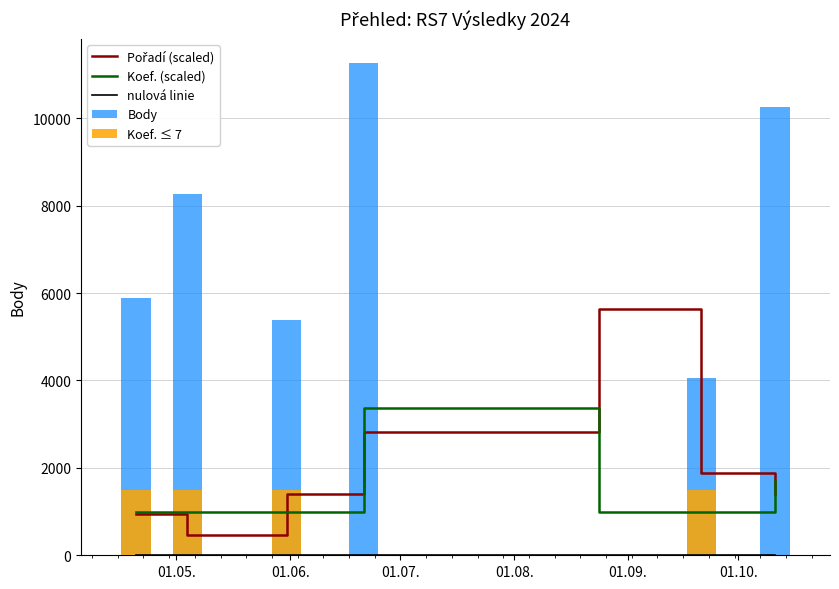

Reading left to right, extract all data points from this chart.

Pořadí (scaled): 937.9	469.0	1406.9	2813.8	5627.5	1875.8	1406.9
Koef. (scaled): 984.8	984.8	984.8	3376.5	984.8	984.8	1688.2
nulová linie: 0.0	0.0	0.0	0.0	0.0	0.0	0.0
Body: 5890.0	8261.0	5390.0	11255.0	0.0	4047.0	10252.0